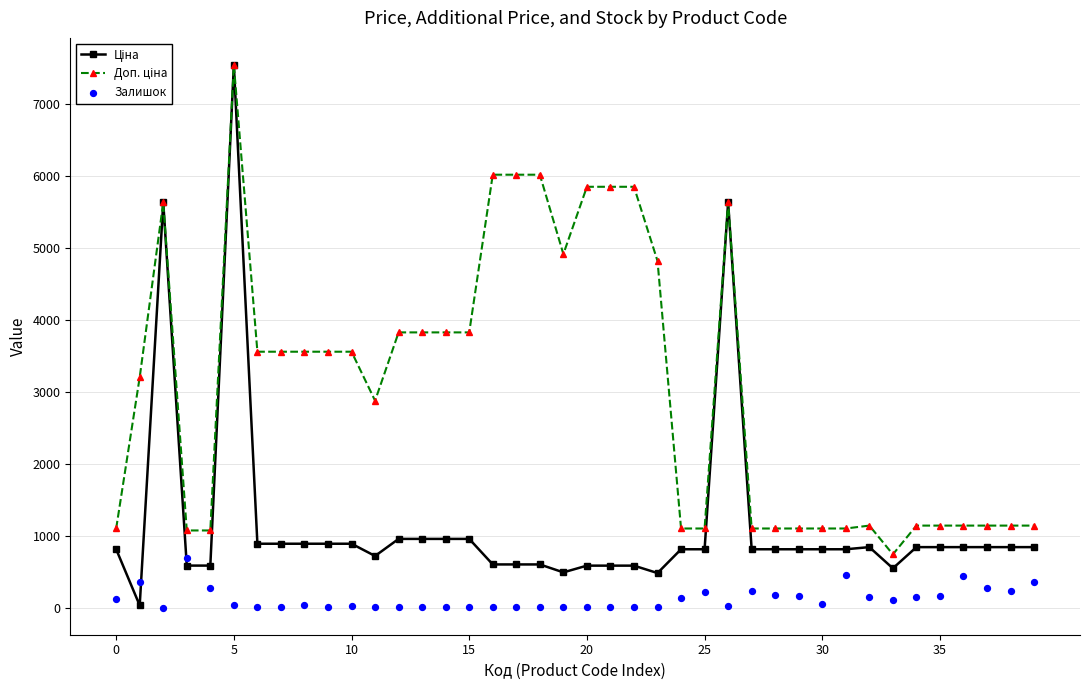

Is the value of Доп. ціна at 31 greater than the value of Ціна at 28?

Yes